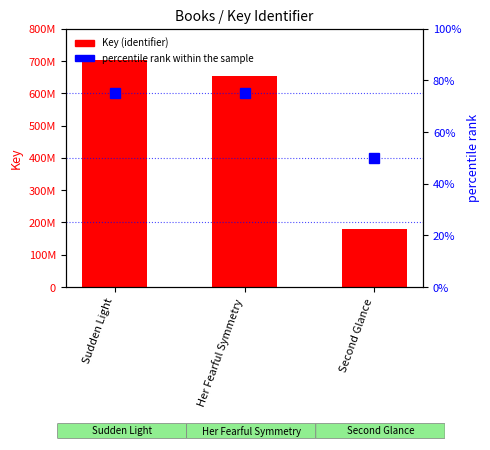

Reading left to right, list all the values displayed in this chart.

Key (identifier): 70247847	65456532	18127362
percentile rank within the sample: 75	75	50